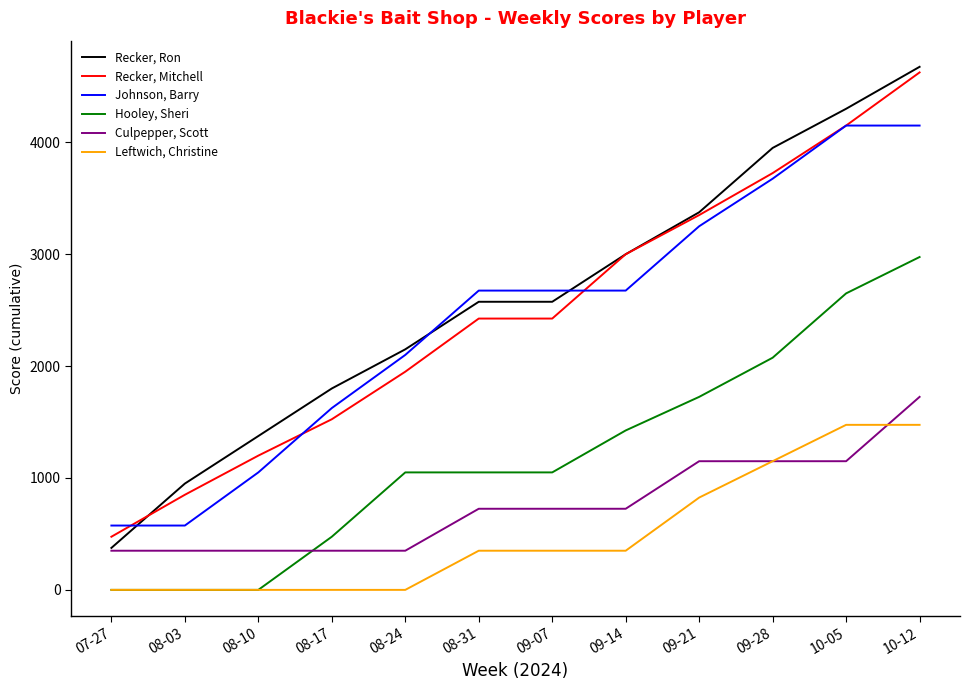

At which label does Recker, Ron reach its peak?

10-12